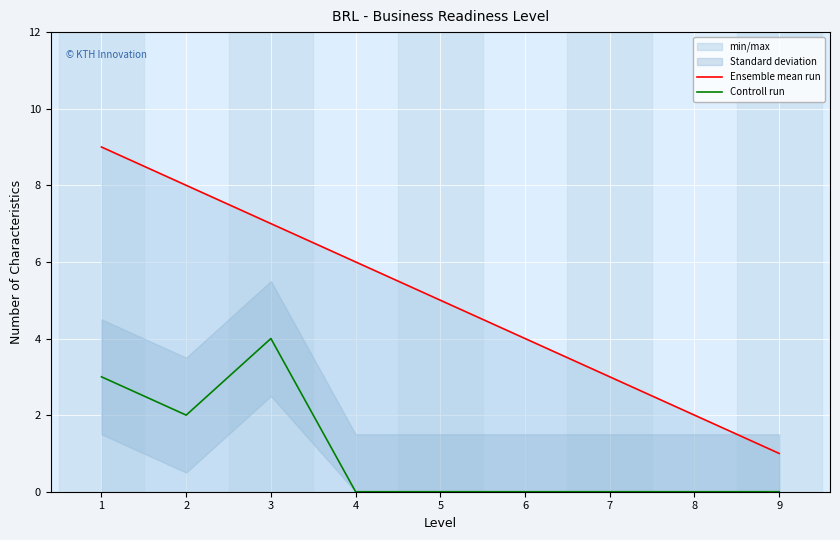

At which label does Ensemble mean run reach its minimum?

9